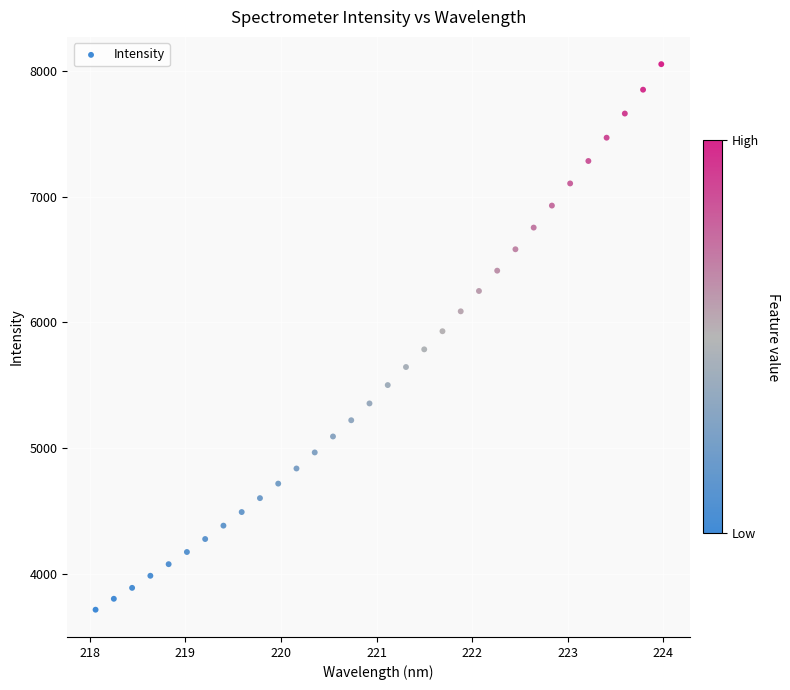

What is the range of Y values (max minus min)?

4337.9